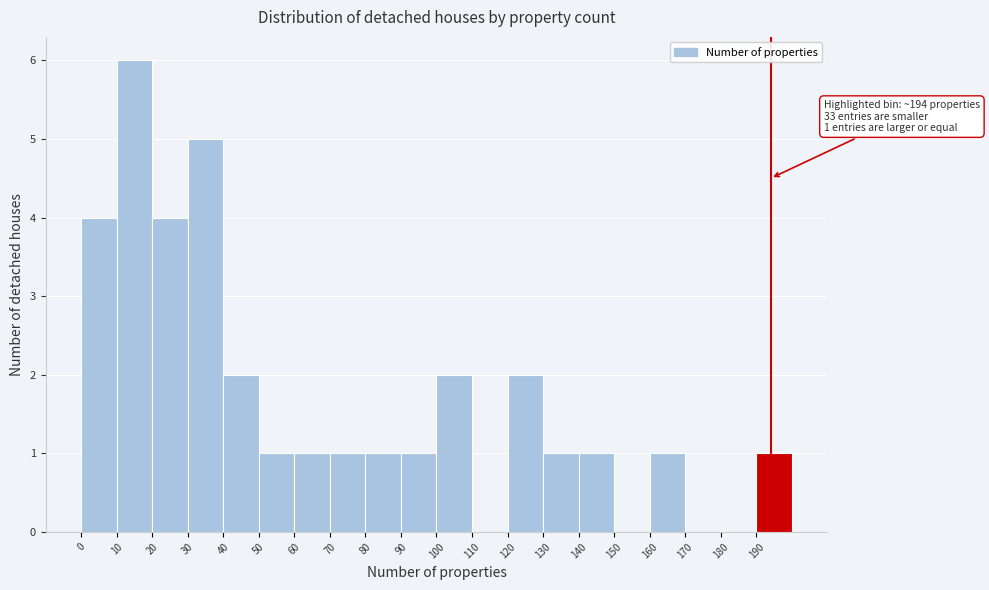

Which range on the x-axis has the tallest bar?

10 to 20